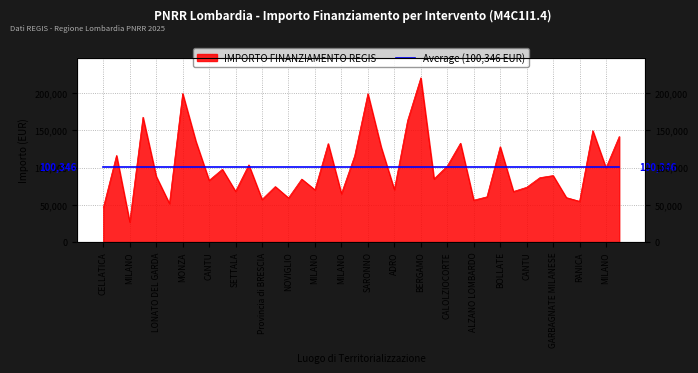

What is the label of the 2nd point from the left?

CASTELCOVATI